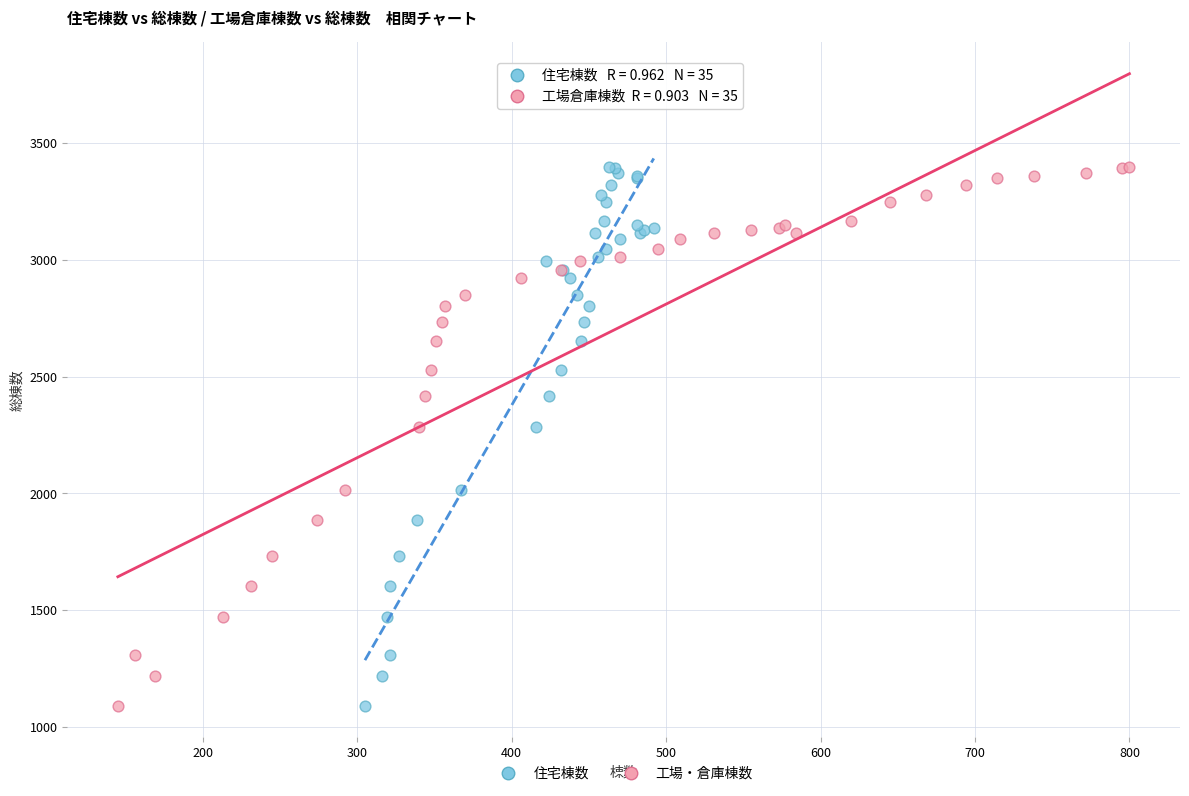

What are all the series names shown in the legend?

住宅棟数, 工場・倉庫棟数